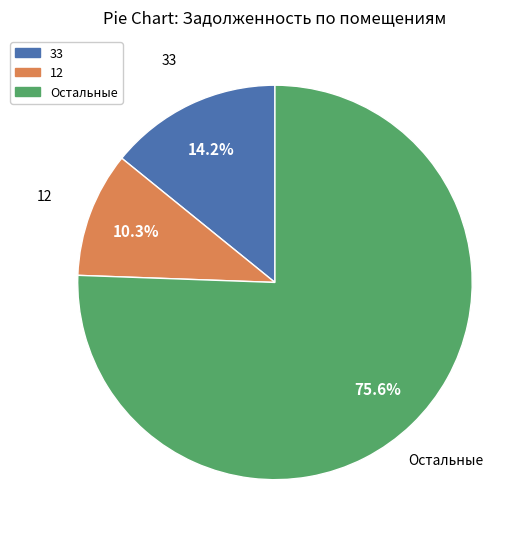

Does any single category account for the majority?

Yes